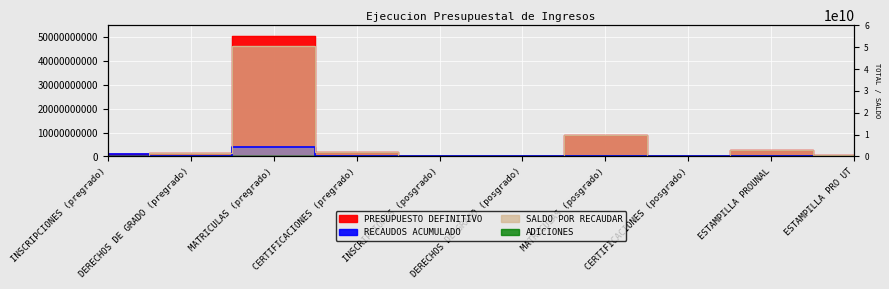

Is this an area chart (filled region under the line)?

No